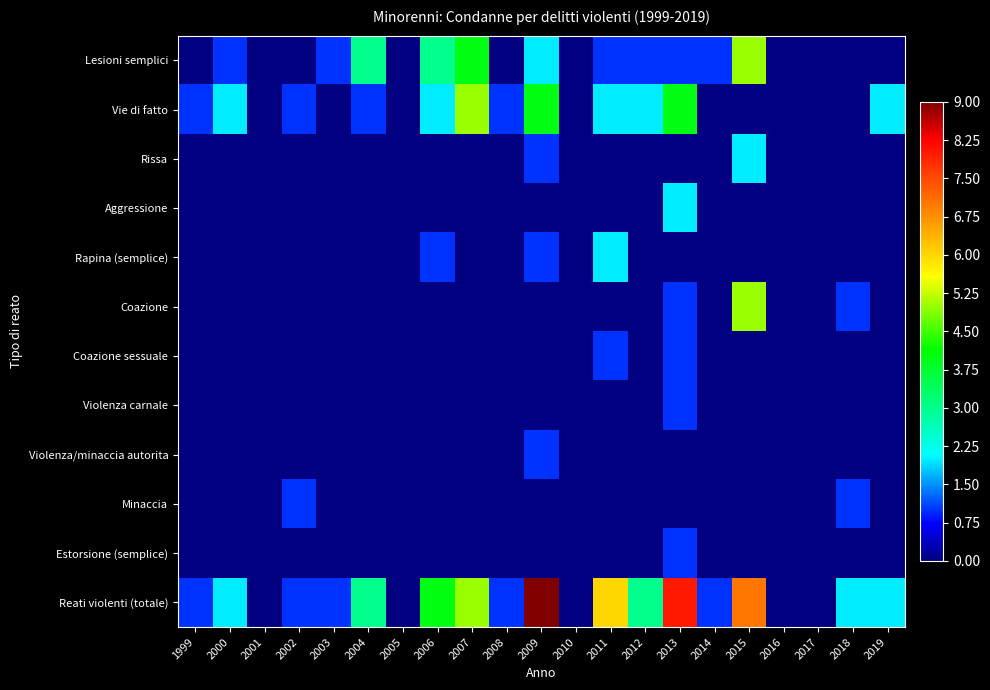

At which category does the chart reach its minimum across all series?

1999